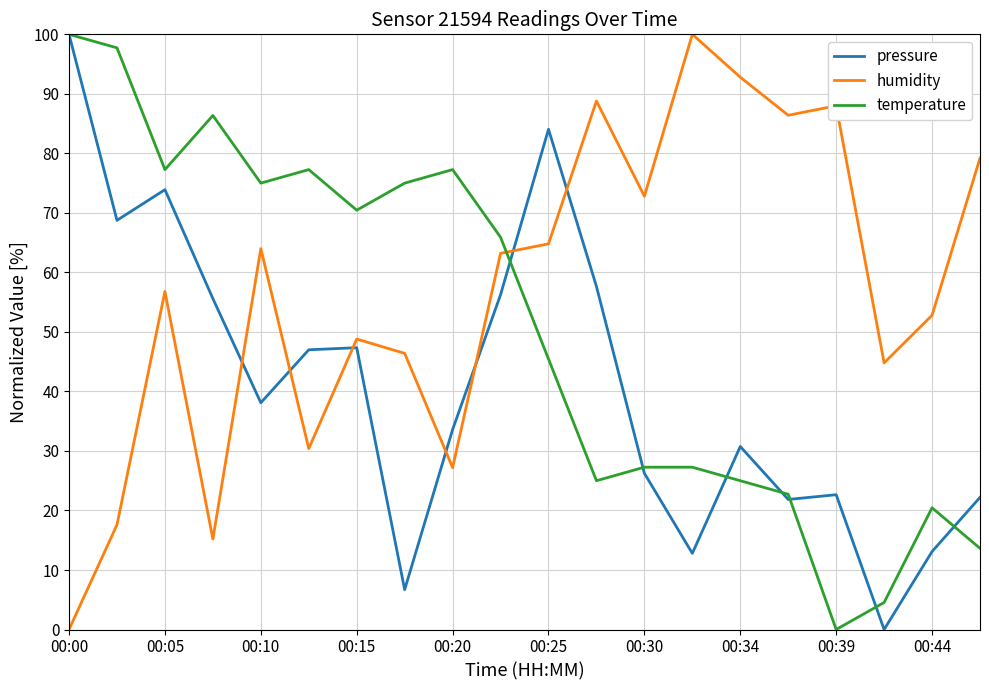

What are all the series names shown in the legend?

pressure, humidity, temperature